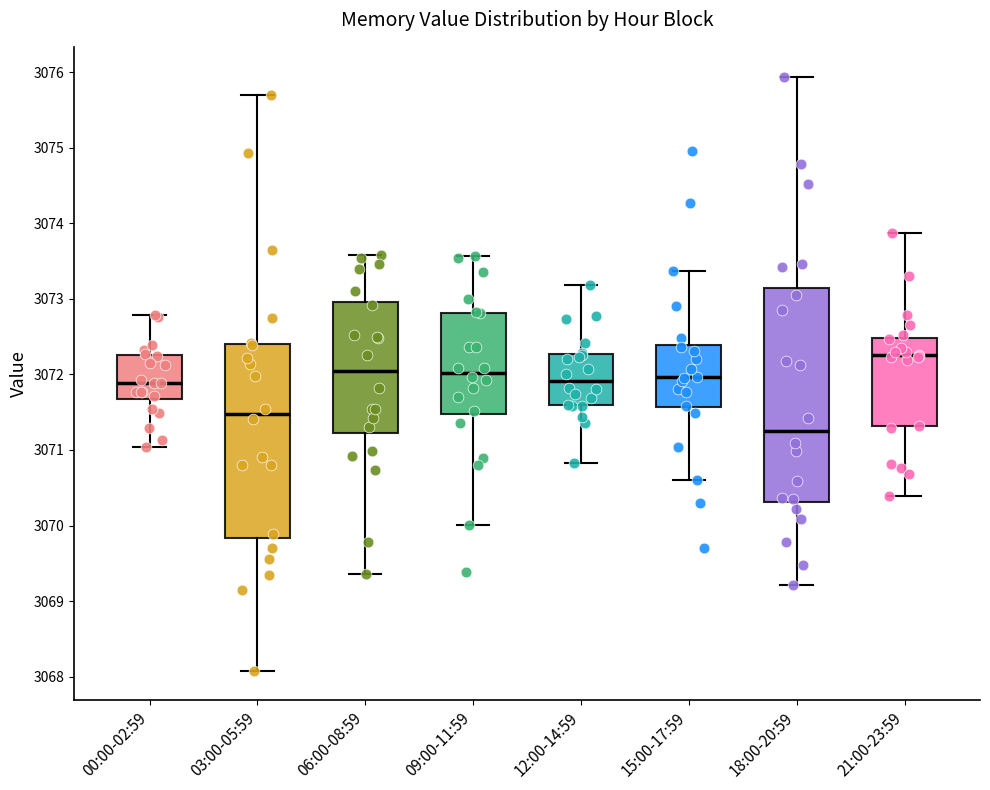

Reading left to right, transcribe this box plot: for each box, give where its median line is, the range the box spans, and where its two whiskers end, as read against the y-axis. The values are not printed on the chart, so give them approximately, as read against the axis.

00:00-02:59: median 3071.9, box 3071.7 to 3072.3, whiskers 3071.0 to 3072.8
03:00-05:59: median 3071.5, box 3069.8 to 3072.4, whiskers 3068.1 to 3075.7
06:00-08:59: median 3072.0, box 3071.2 to 3073.0, whiskers 3069.4 to 3073.6
09:00-11:59: median 3072.0, box 3071.5 to 3072.8, whiskers 3070.0 to 3073.6
12:00-14:59: median 3071.9, box 3071.6 to 3072.3, whiskers 3070.8 to 3073.2
15:00-17:59: median 3072.0, box 3071.6 to 3072.4, whiskers 3070.6 to 3073.4
18:00-20:59: median 3071.3, box 3070.3 to 3073.1, whiskers 3069.2 to 3075.9
21:00-23:59: median 3072.3, box 3071.3 to 3072.5, whiskers 3070.4 to 3073.9